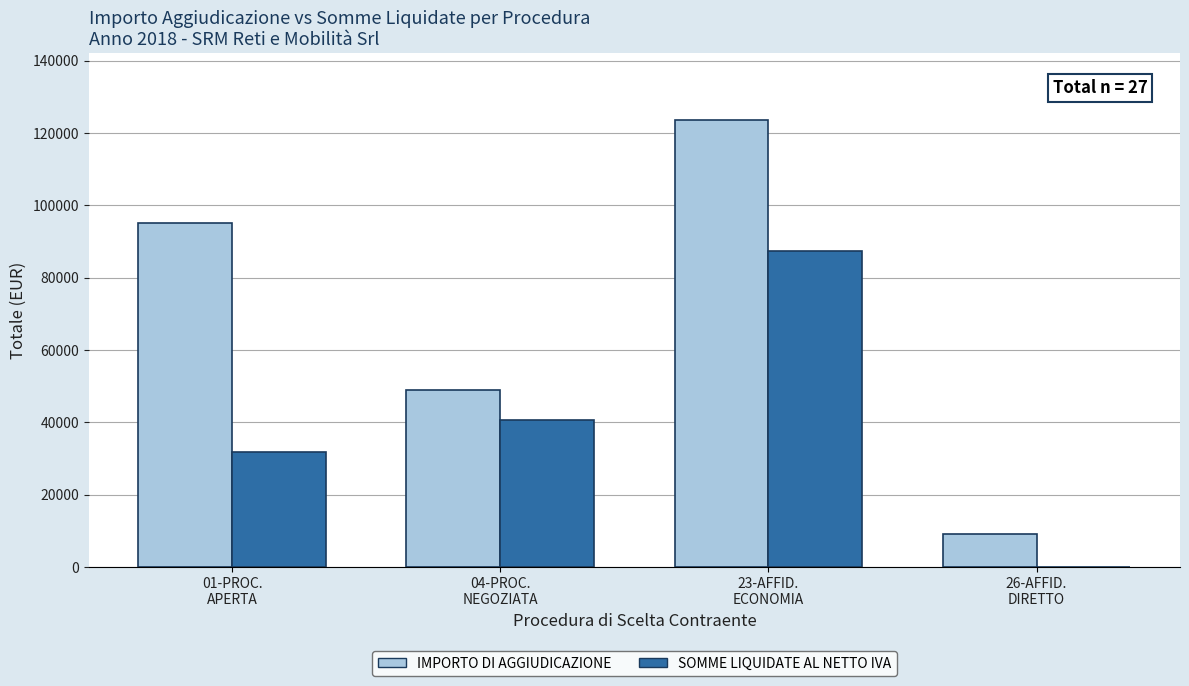

How many groups of bars are there?

4